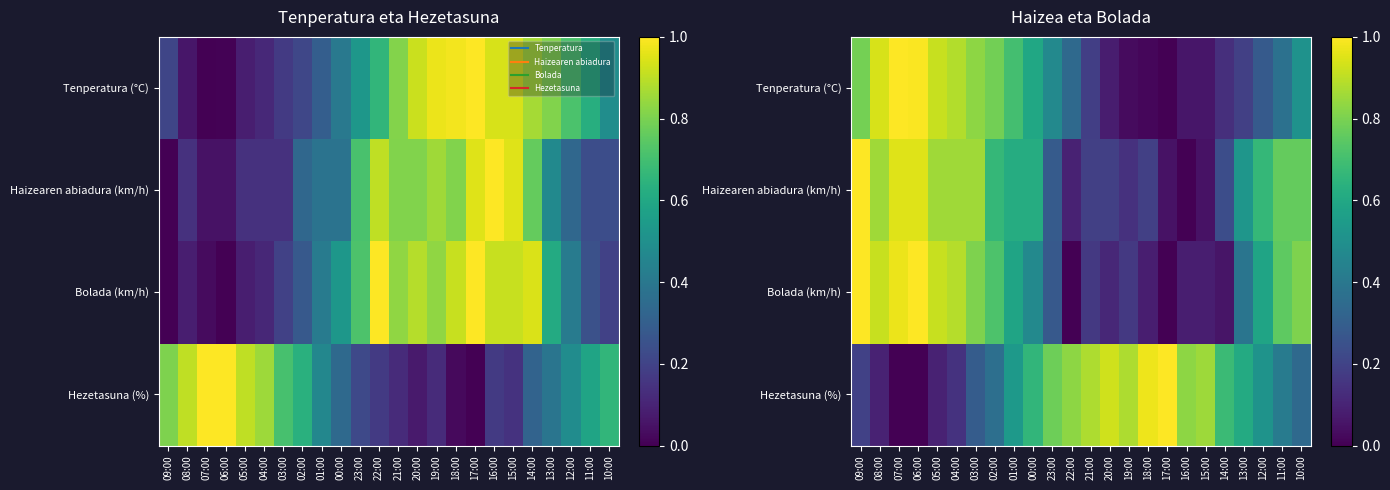

Which has a higher value, 08:00 or 17:00?

08:00